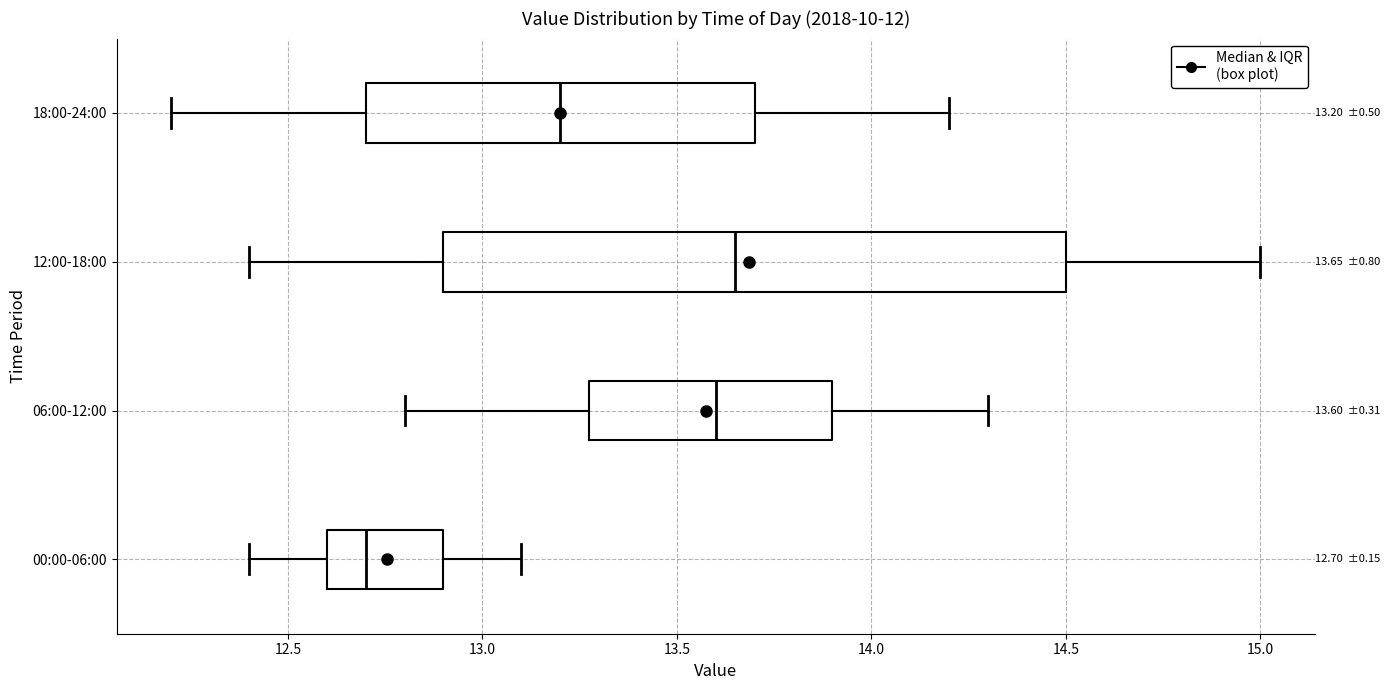

Which box is the widest, from its left edge to its right edge?

12:00-18:00